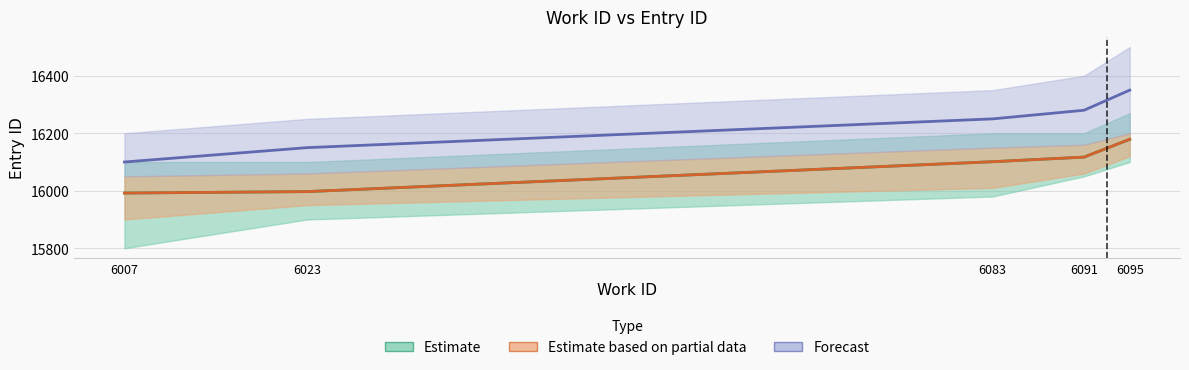

Which series has the largest range (max minus min)?

id_mid